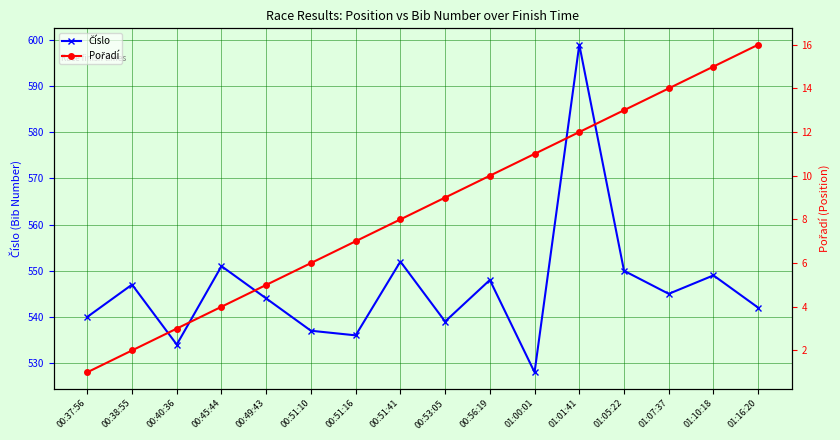

What is the highest value of the Číslo series?

599